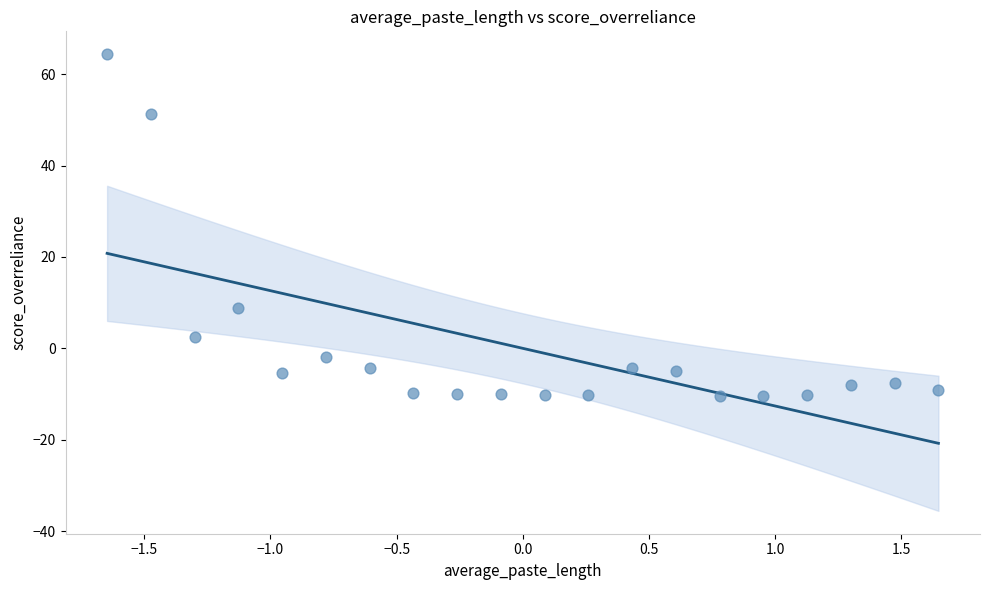

What Y value in the scatter plot is closest to 27?

8.9